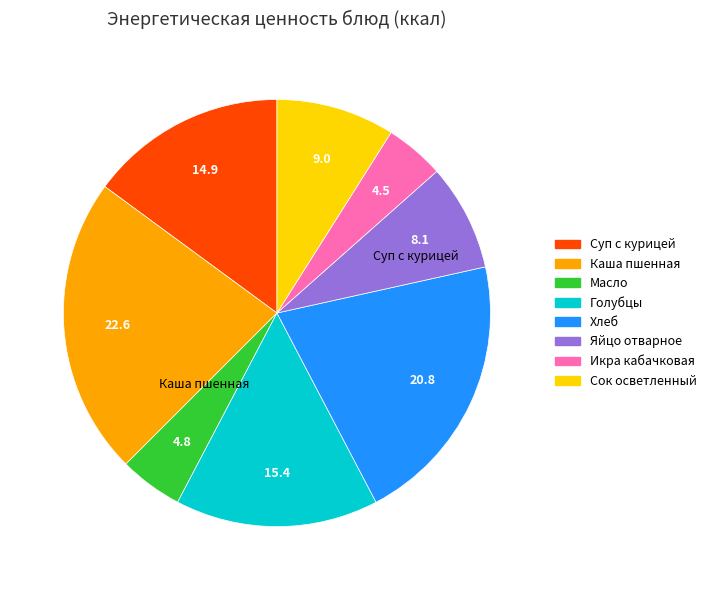

Is there any slice that represents more than half of the pie?

No